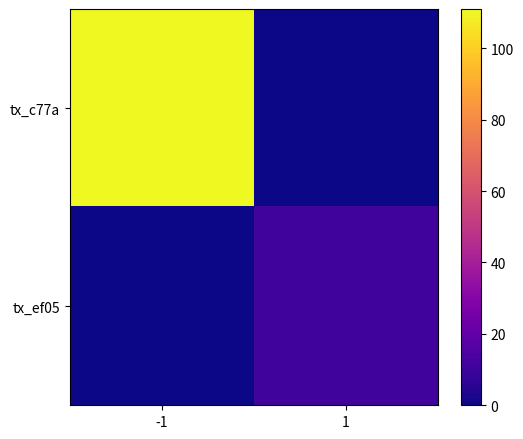

At how many categories does at least one series exceed 49?

1